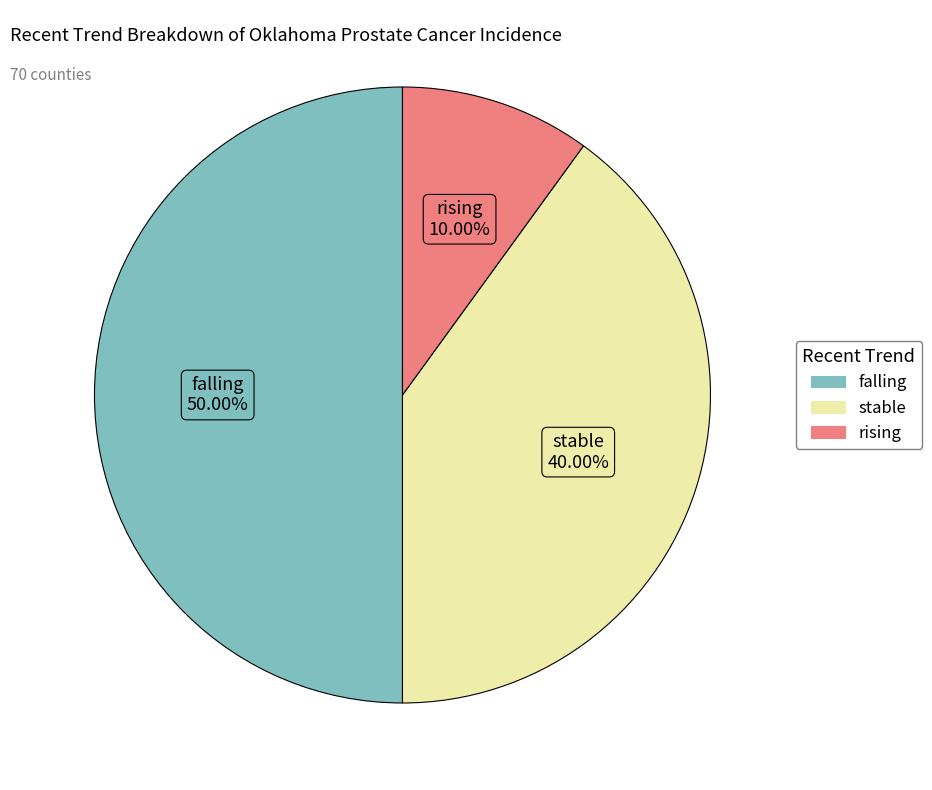

How many segments does this pie chart have?

3